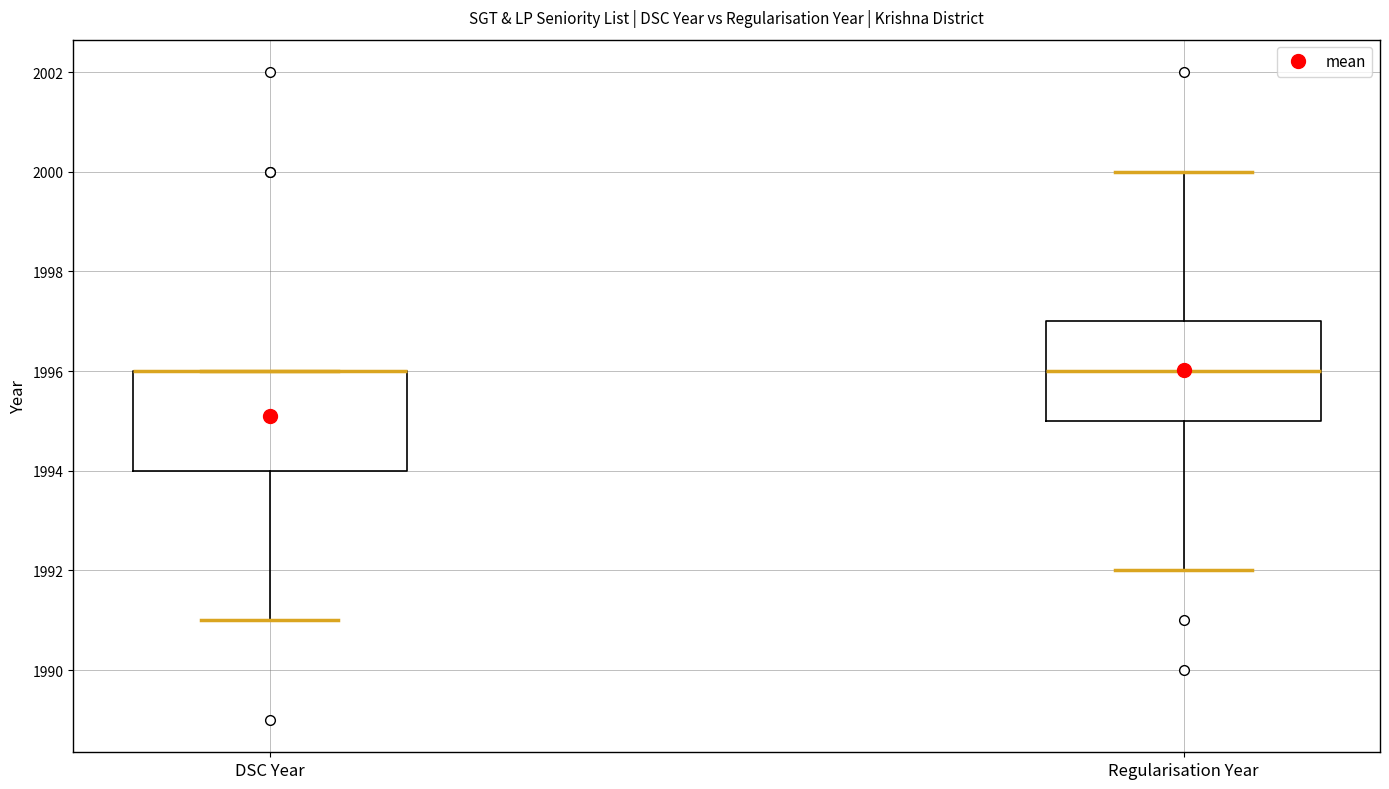

Reading left to right, transcribe this box plot: for each box, give where its median line is, the range the box spans, and where its two whiskers end, as read against the y-axis. The values are not printed on the chart, so give them approximately, as read against the axis.

DSC Year: median 1996 (drawn on the box's upper edge), box 1994 to 1996, whiskers 1991 to 1996
Regularisation Year: median 1996, box 1995 to 1997, whiskers 1992 to 2000